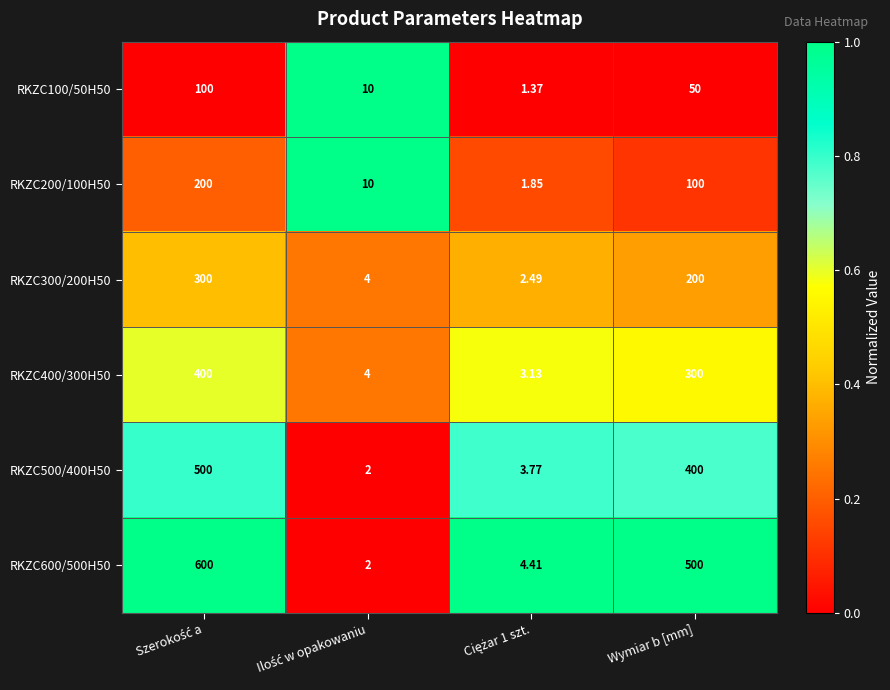

What is the difference between the highest and lowest values at Wymiar b [mm]?

450.0